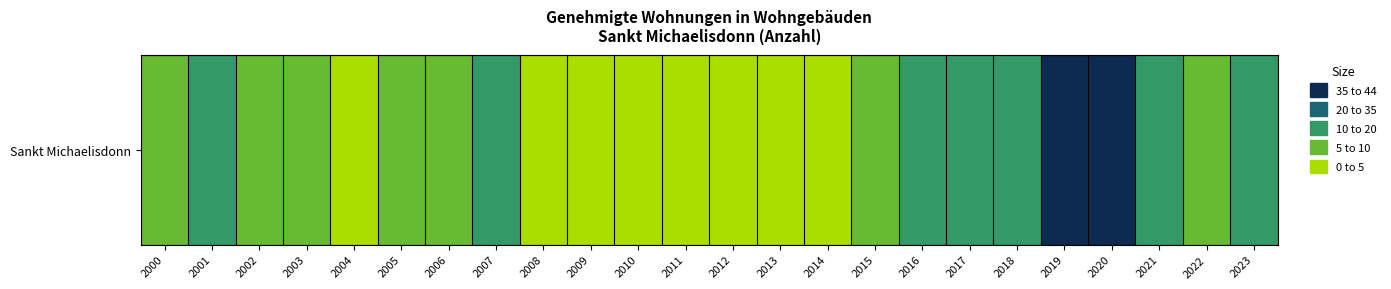

How many distinct data groups are displayed?

1